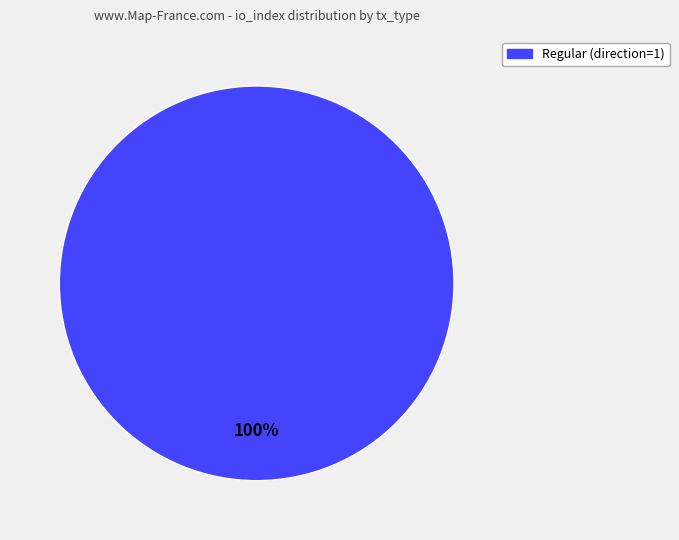

Which category accounts for the majority?

Regular (direction=1)